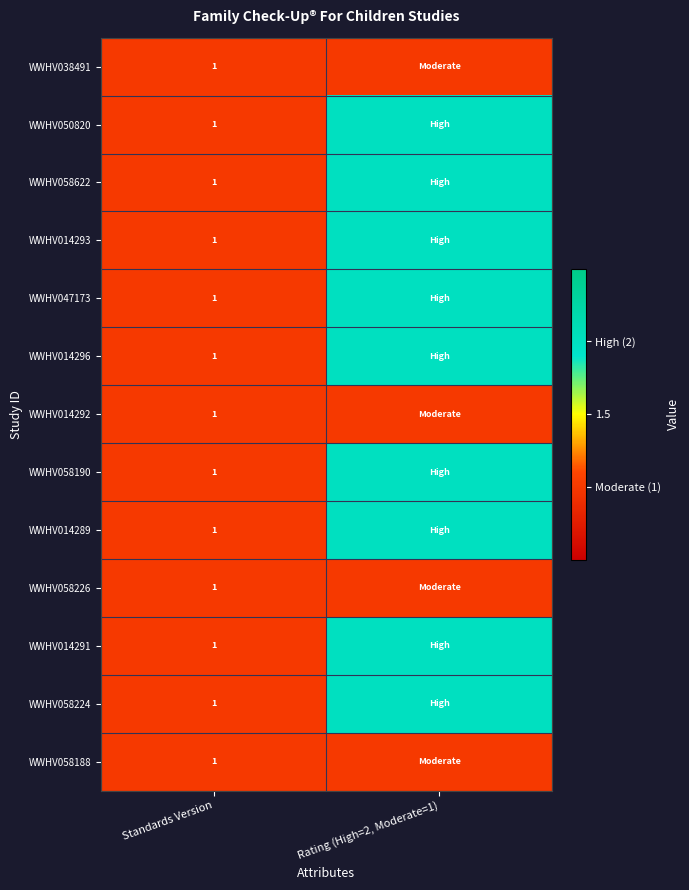

True or false: WWHV014292 has a value of 1 at Standards Version.

True